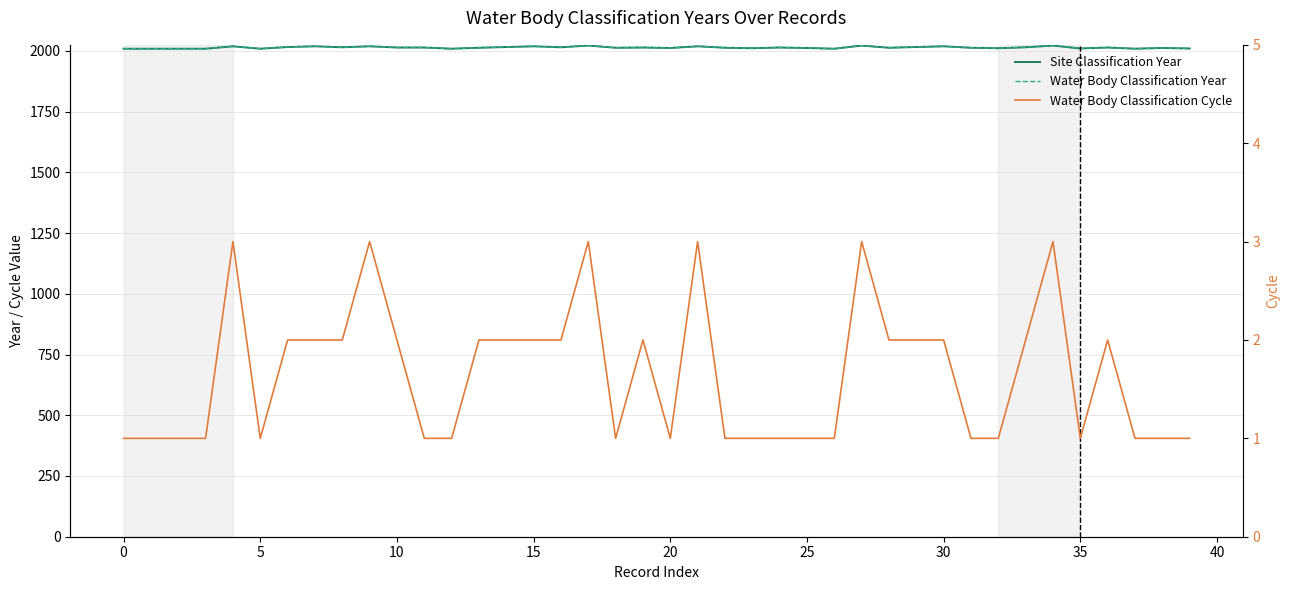

What is the sum of all Site Classification Year values?

80558